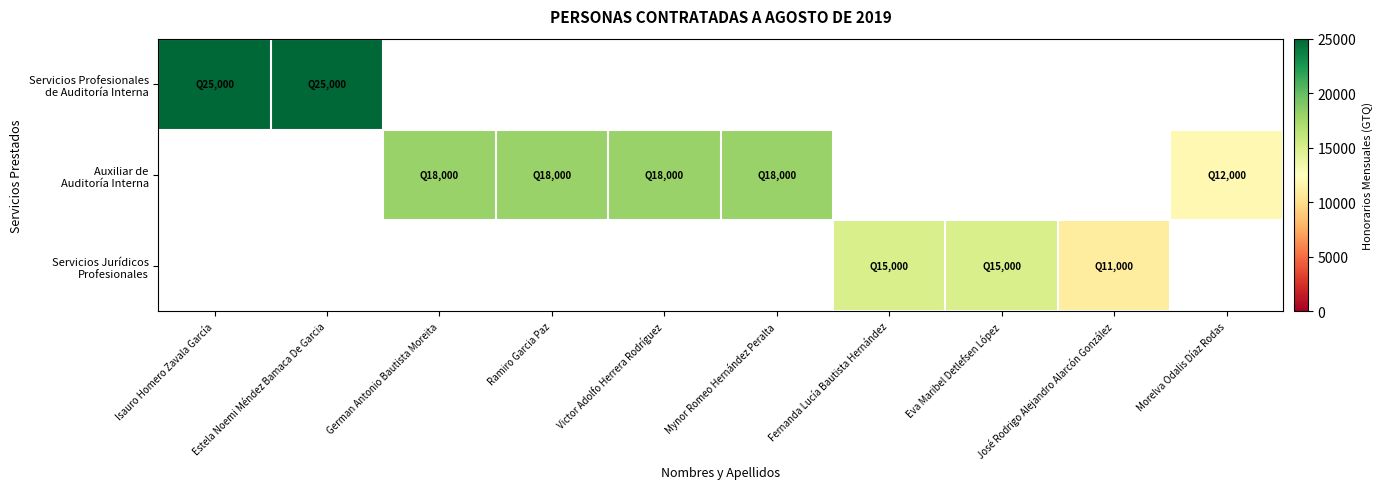

Is the value of Servicios Profesionales de Auditoría Interna at Victor Adolfo Herrera Rodríguez greater than the value of Servicios Jurídicos Profesionales at Victor Adolfo Herrera Rodríguez?

No